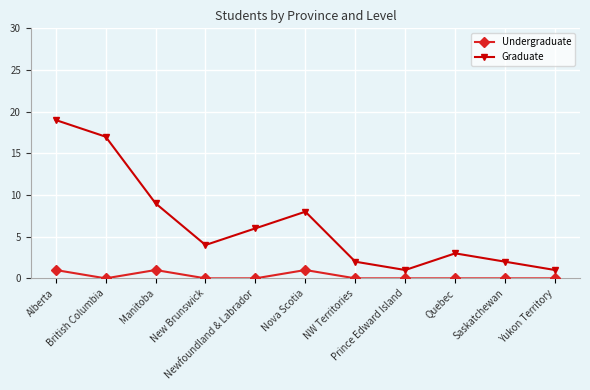

What is the difference between the highest and lowest values at Manitoba?

8